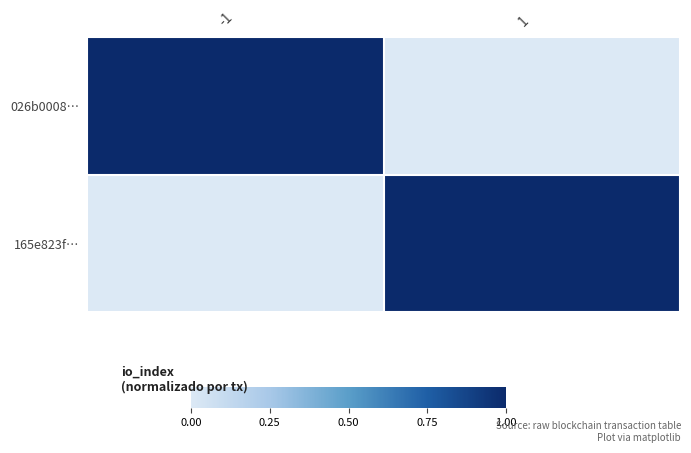

Between -1 and 1, which is larger?

-1